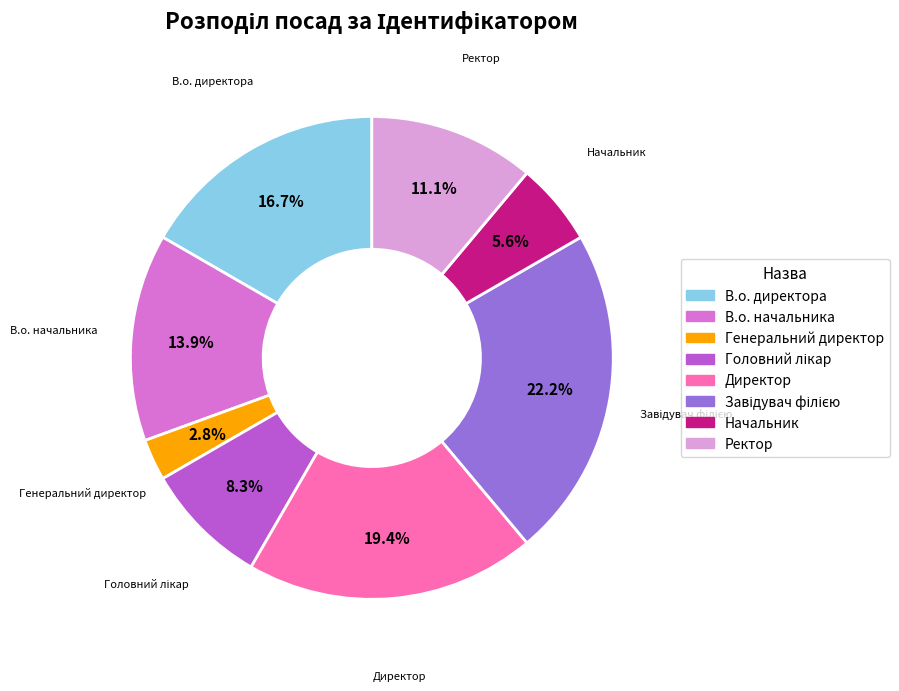

What is the ratio of the value at Ректор to the value at Генеральний директор?

4.0